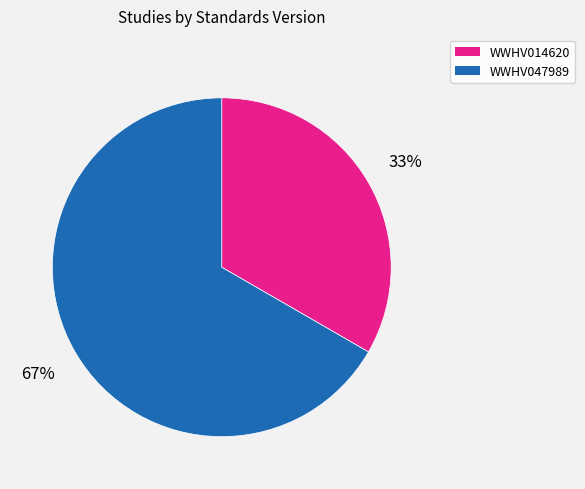

Count the number of slices in the pie.

2